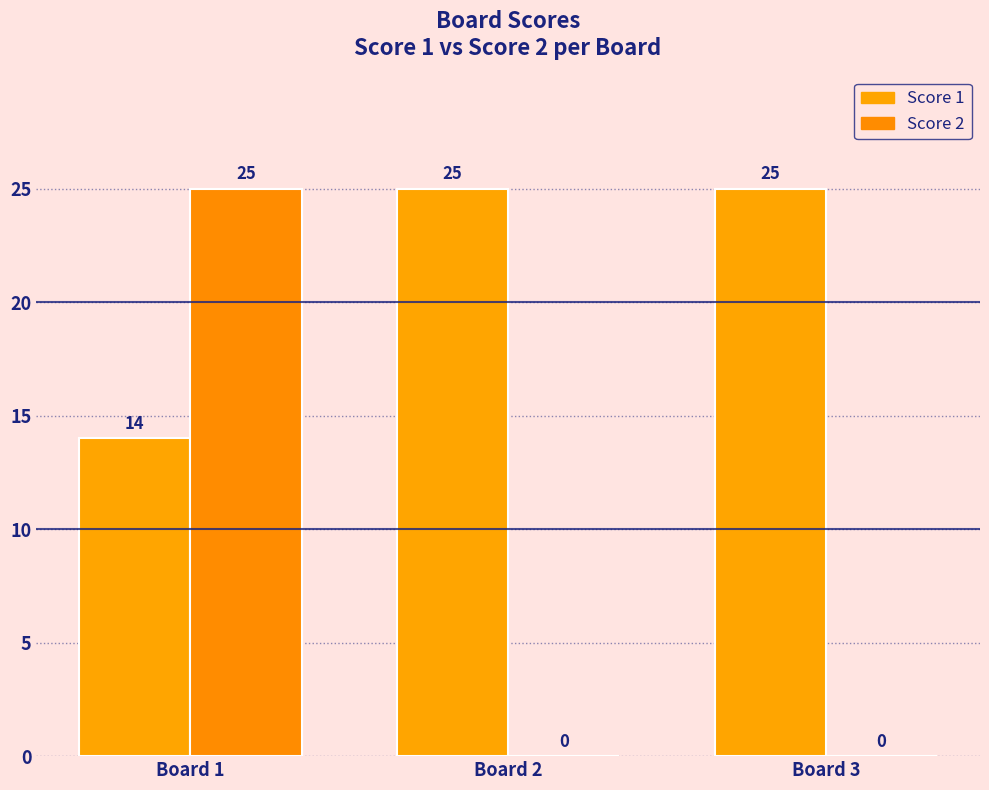

True or false: Score 2 has a value of -12 at Board 2.

False